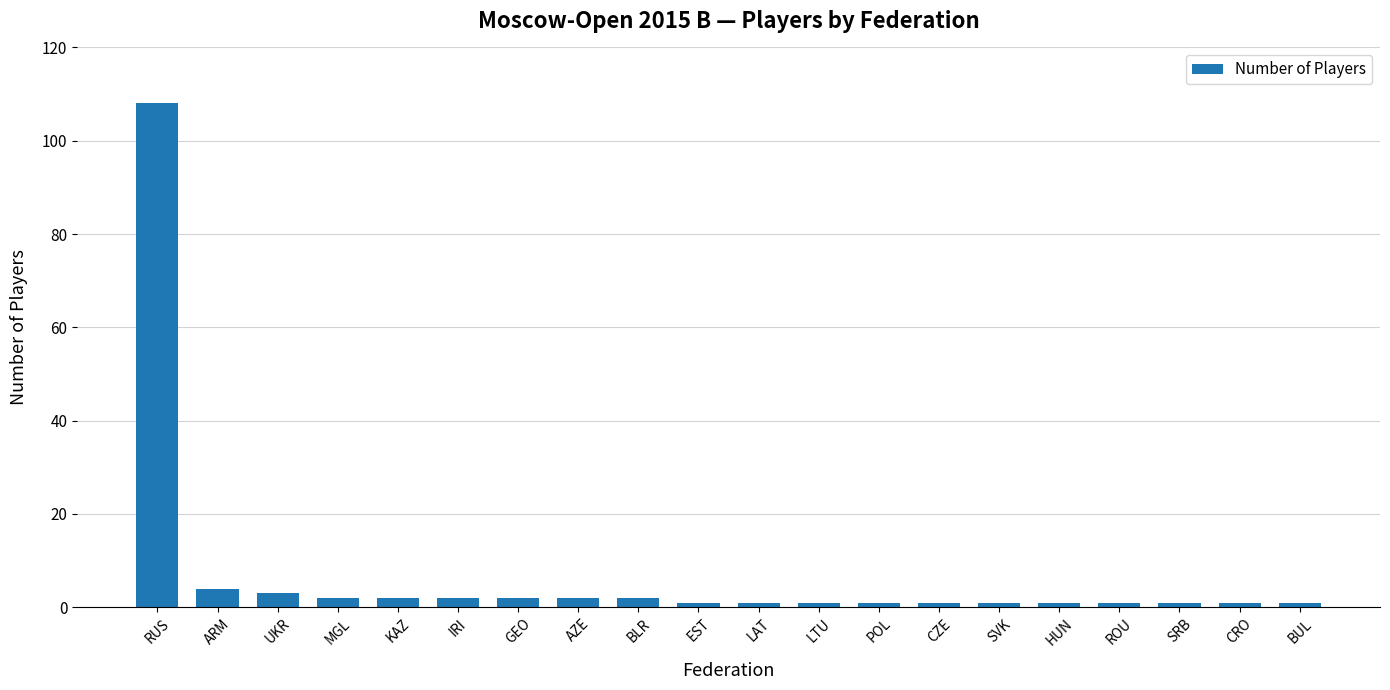

Reading left to right, transcribe all the data shown in this chart.

108	4	3	2	2	2	2	2	2	1	1	1	1	1	1	1	1	1	1	1